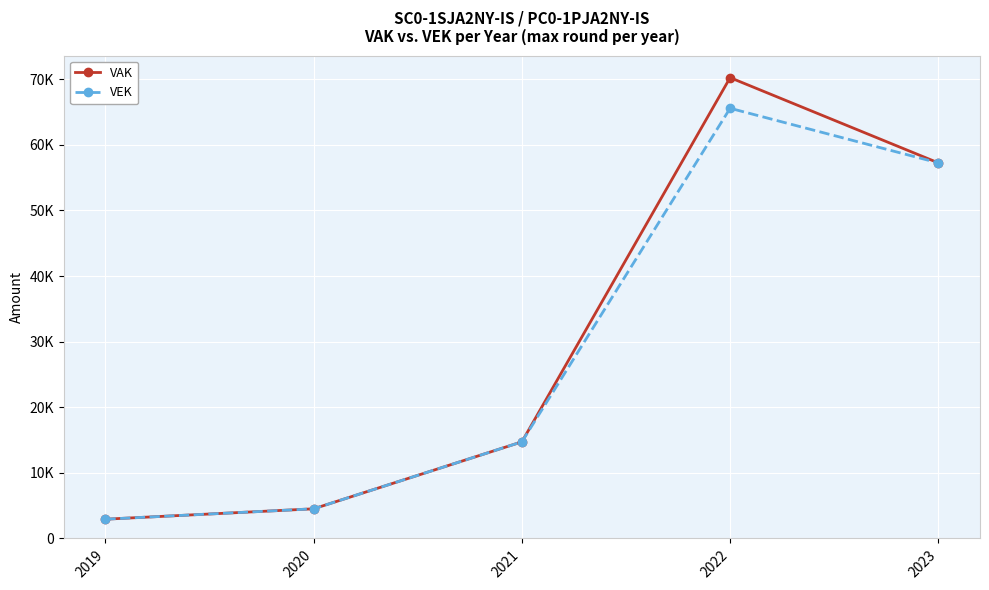

Is this an area chart (filled region under the line)?

No